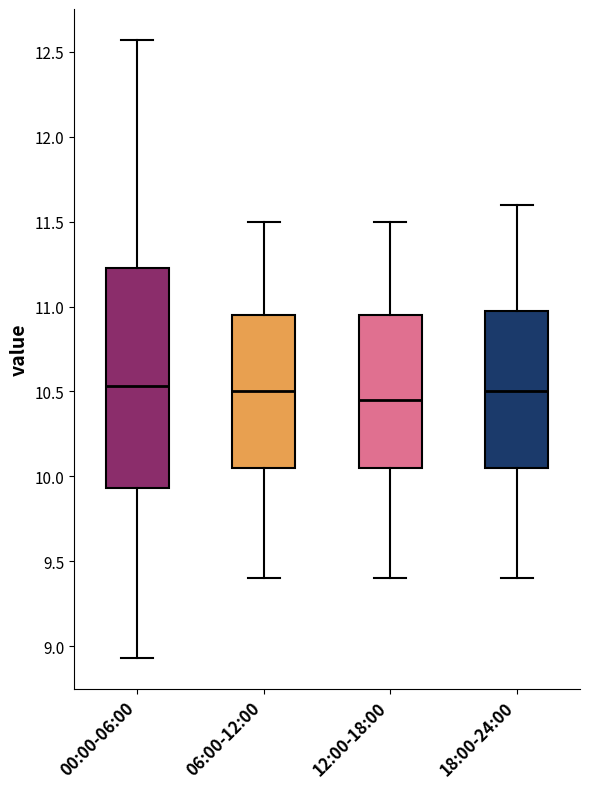

Reading left to right, transcribe this box plot: for each box, give where its median line is, the range the box spans, and where its two whiskers end, as read against the y-axis. The values are not printed on the chart, so give them approximately, as read against the axis.

00:00-06:00: median 10.55, box 9.95 to 11.25, whiskers 8.95 to 12.55
06:00-12:00: median 10.50, box 10.05 to 10.95, whiskers 9.40 to 11.50
12:00-18:00: median 10.45, box 10.05 to 10.95, whiskers 9.40 to 11.50
18:00-24:00: median 10.50, box 10.05 to 11.00, whiskers 9.40 to 11.60